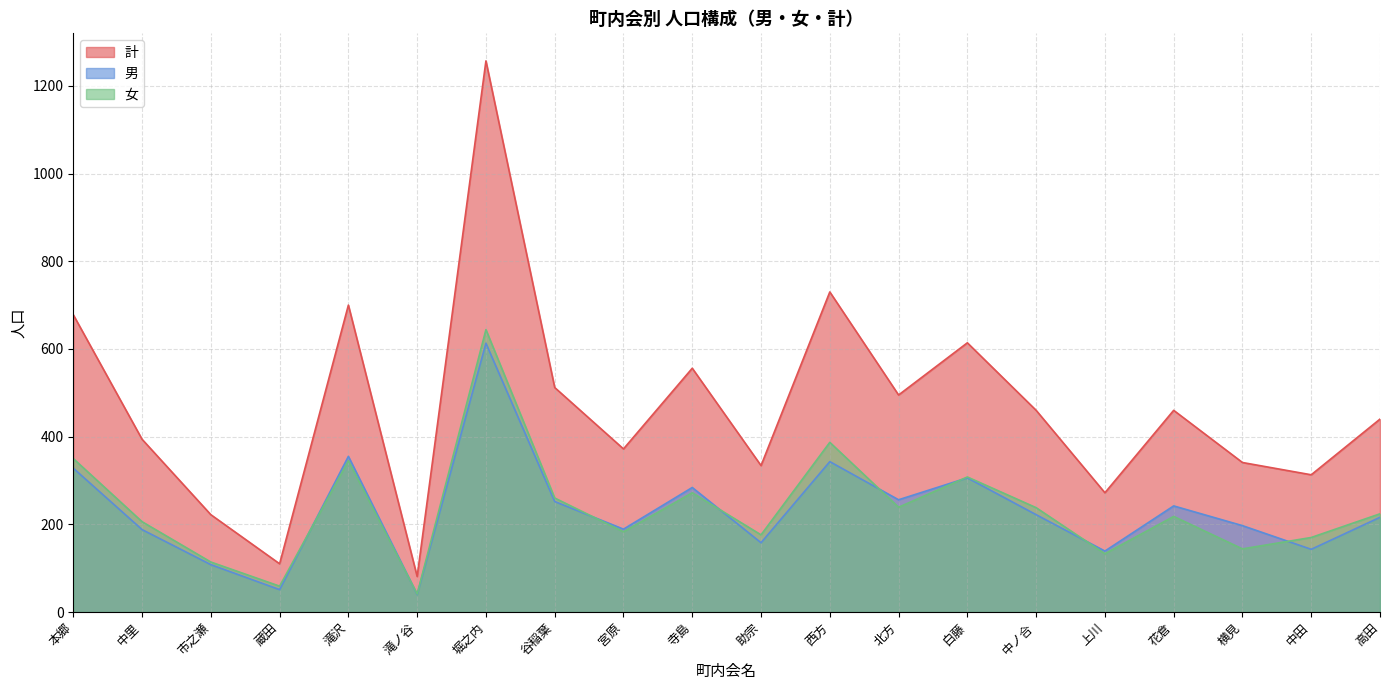

Reading right to left, list all the values displayed in this chart.

計: 440	313	341	460	272	460	614	495	730	334	556	372	512	1257	81	700	110	222	394	678
男: 216	143	197	242	139	222	306	256	343	158	284	189	252	613	40	355	51	108	188	328
女: 224	170	144	218	133	238	308	239	387	176	272	183	260	644	41	345	59	114	206	350